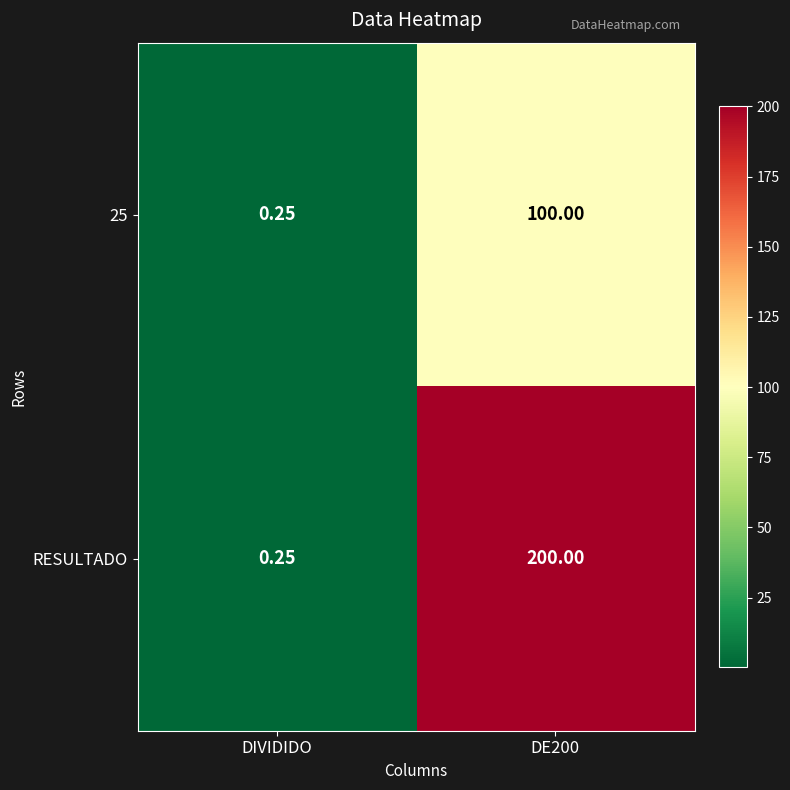

Rank the series at DE200 from highest to lowest value.

RESULTADO, 25